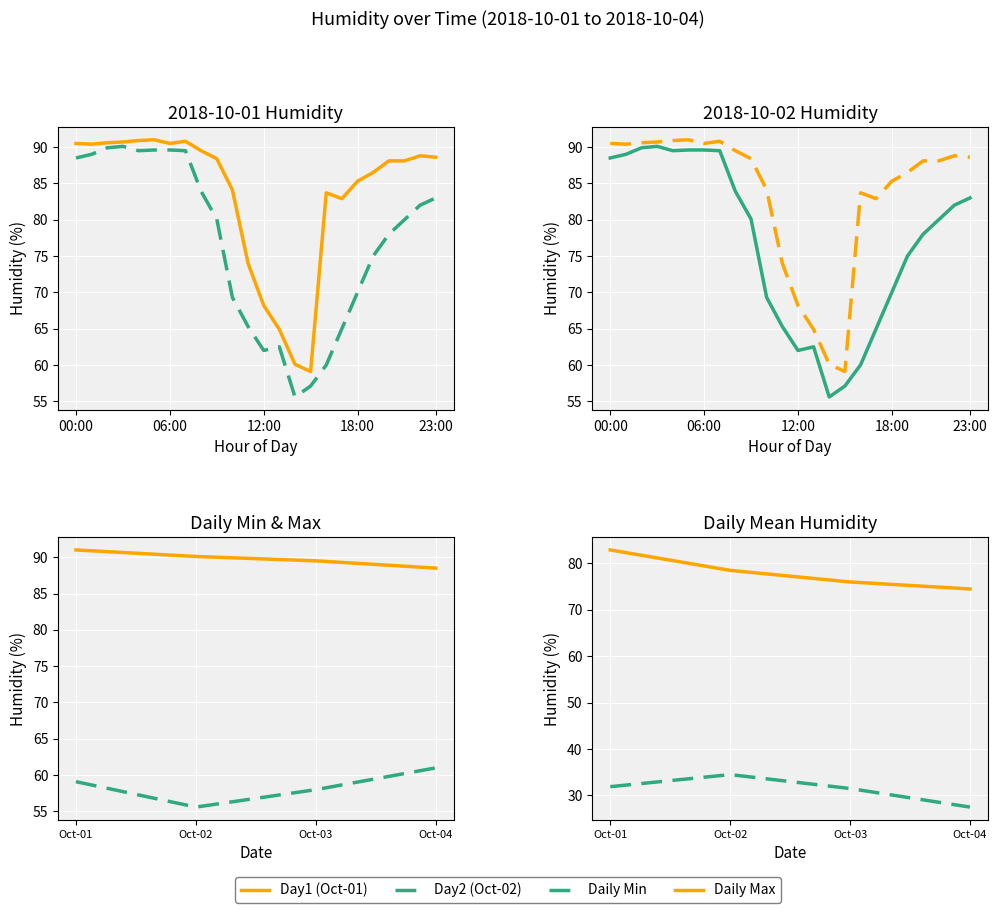

Is it true that Day1 equals 116.2 at 22:00?

False